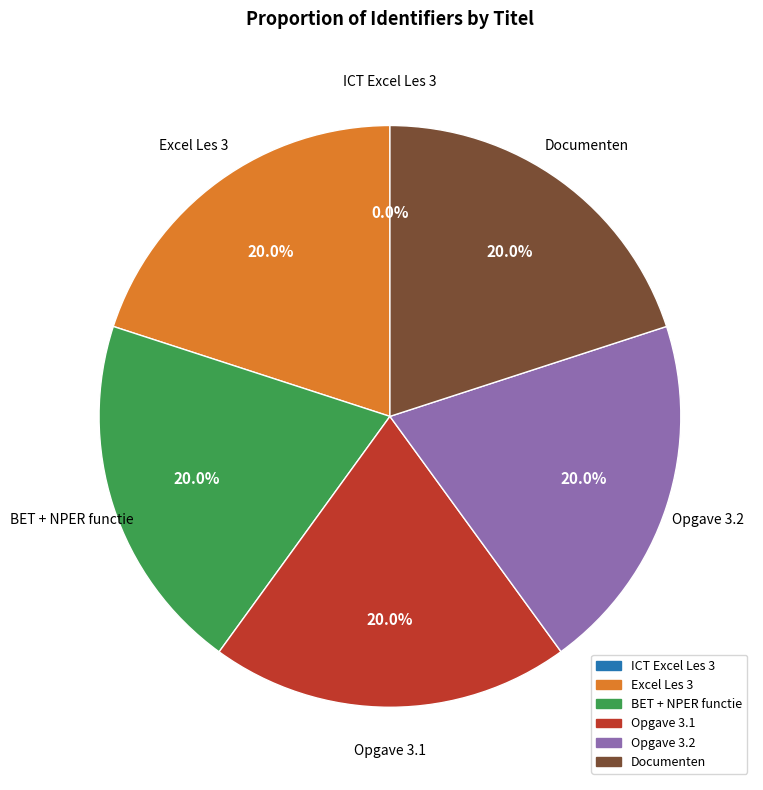

Approximately how many times larger is the value at Opgave 3.2 compared to Opgave 3.1?

1.0